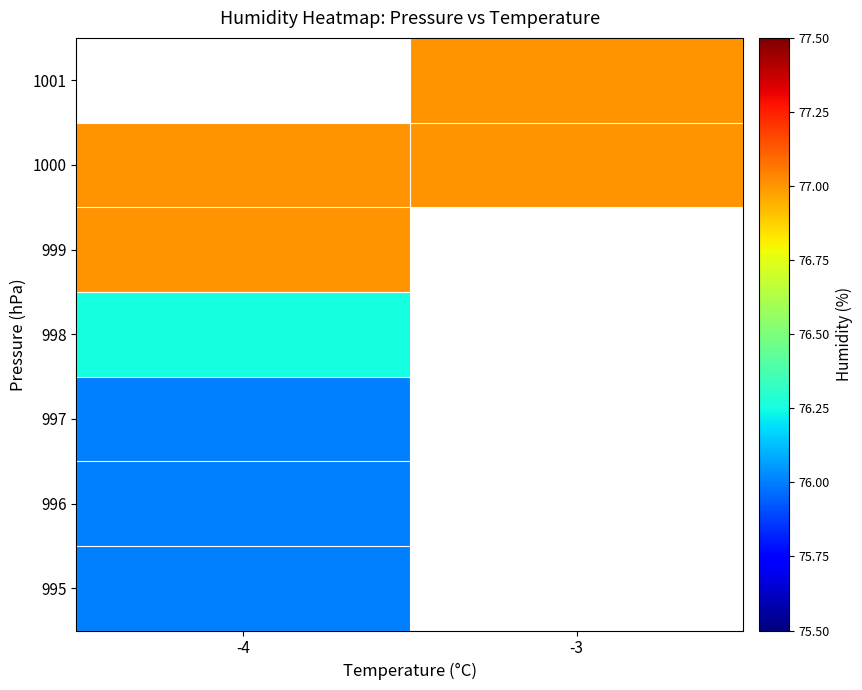

Rank the series by their average value, from highest to lowest.

995, 996, 997, 998, 999, 1000, 1001